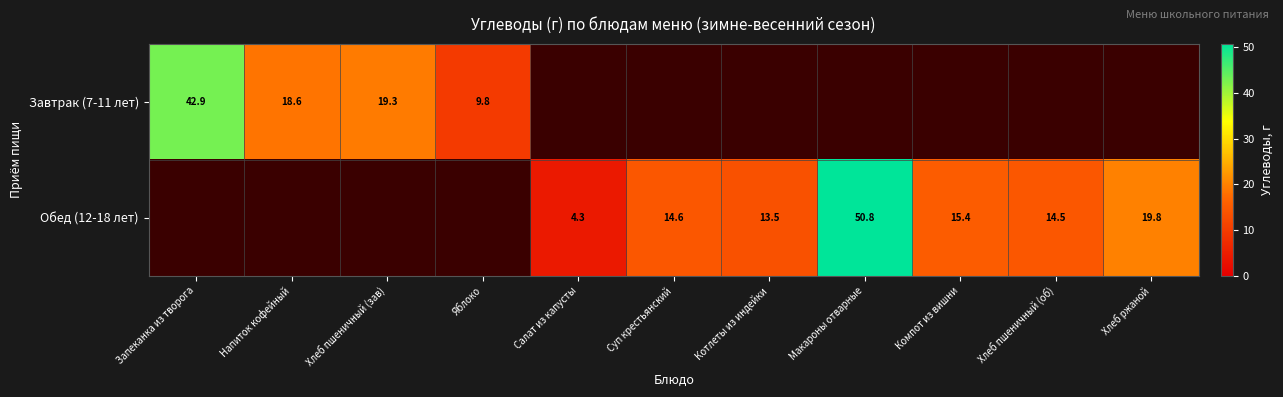

What is the difference between the maximum and minimum values in the Завтрак (7-11 лет) series?

33.1